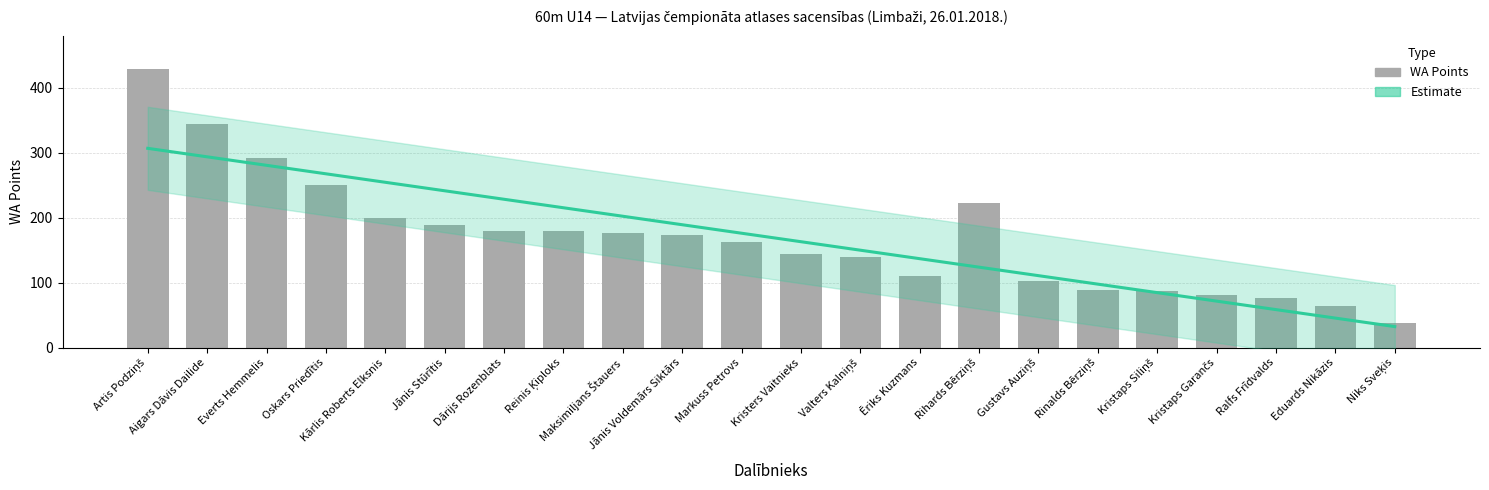

What is the value of the 16th bar from the left?

102